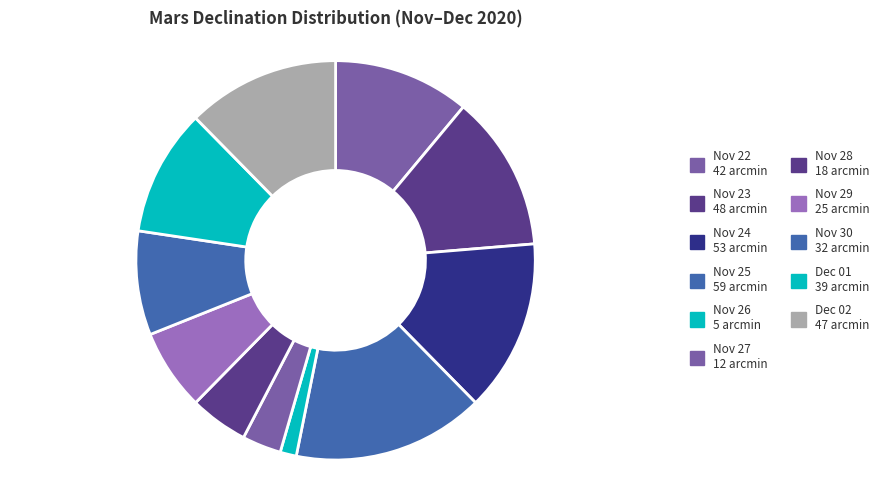

True or false: Nov 24 accounts for 14% of the total.

True